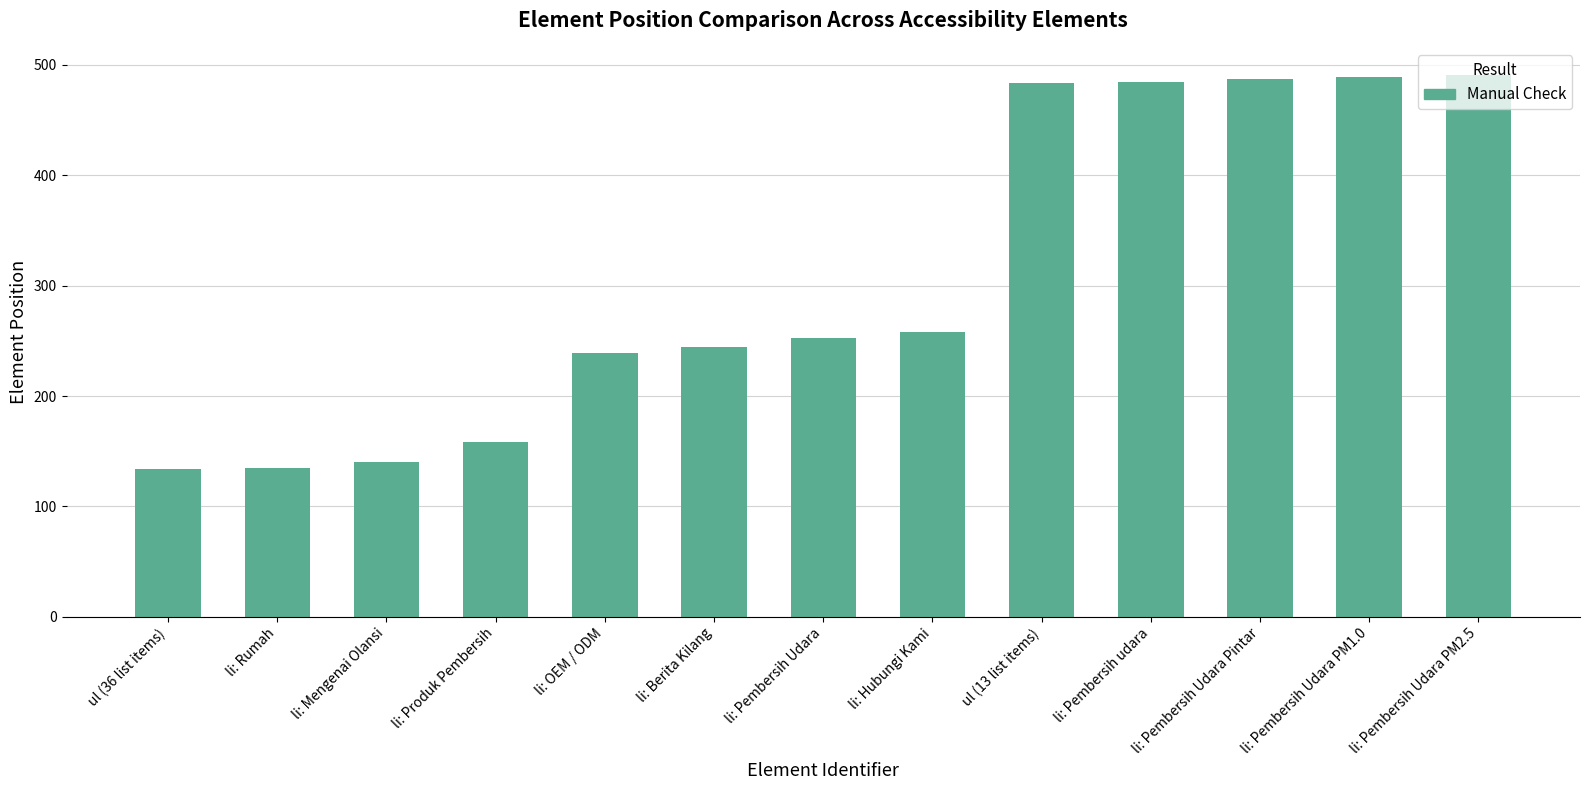

What is the smallest value displayed?

134